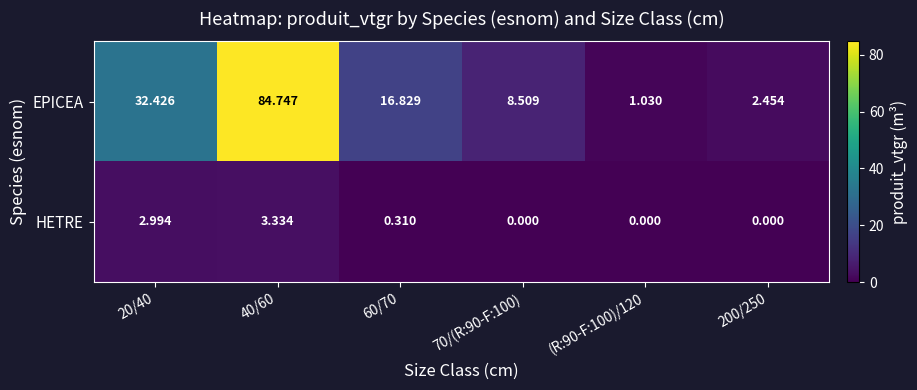

Is the value of EPICEA at 20/40 greater than the value of HETRE at 20/40?

Yes